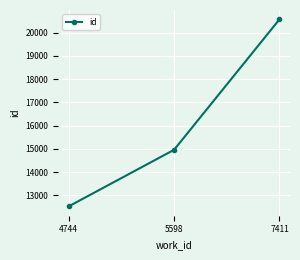

Which category has the lowest value across all series?

4744